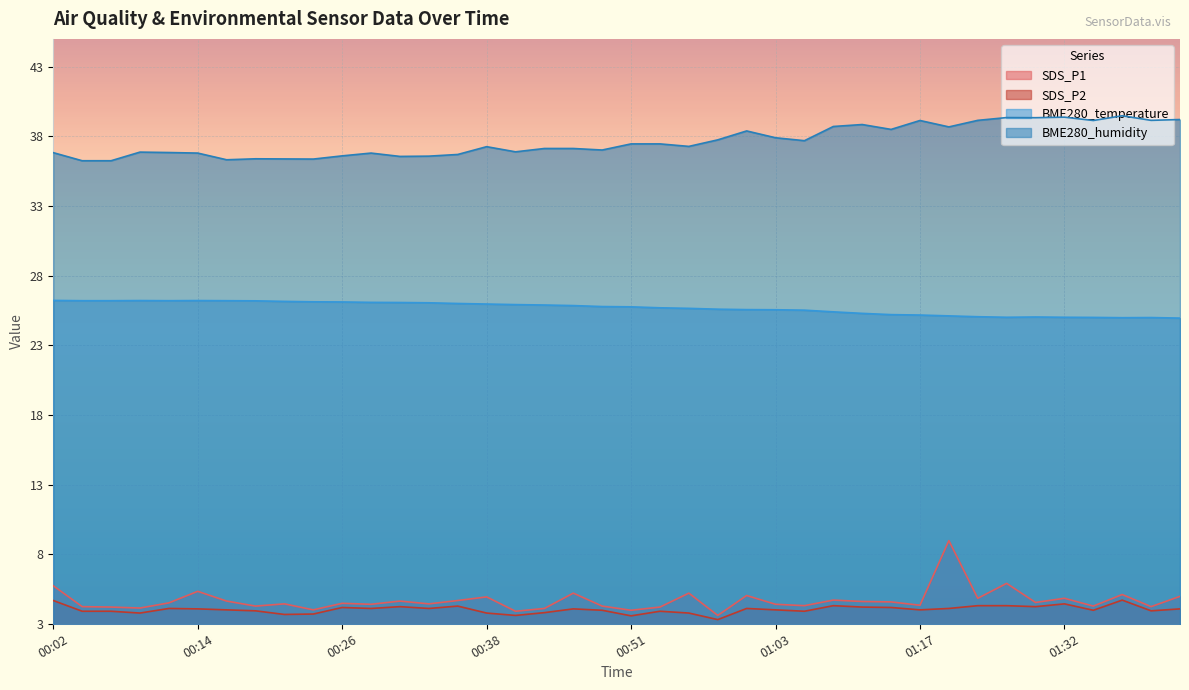

Where is the first local minimum for BME280_humidity?

00:16